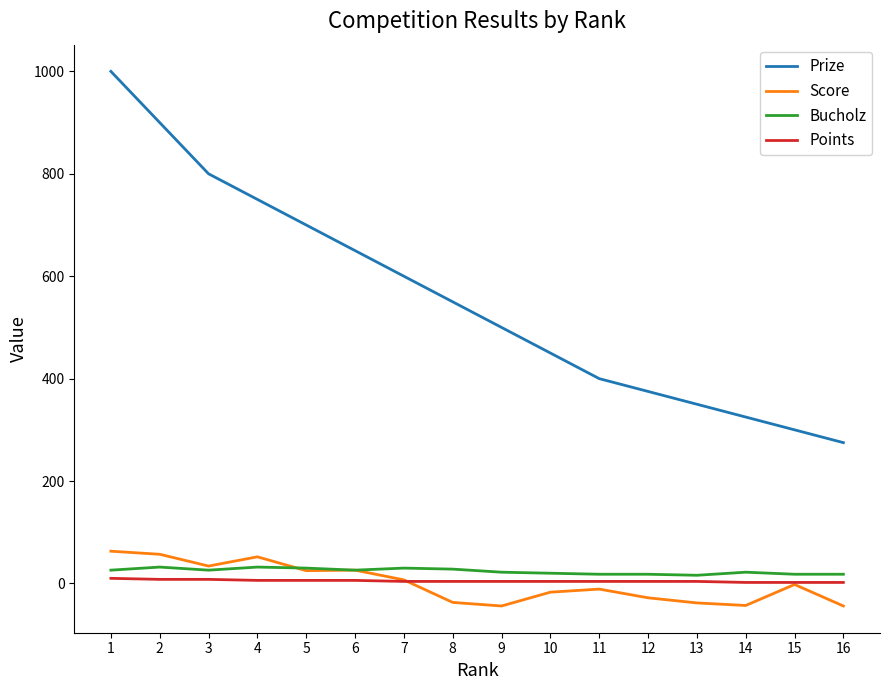

List the series in order of their peak value, highest first.

Prize, Score, Bucholz, Points